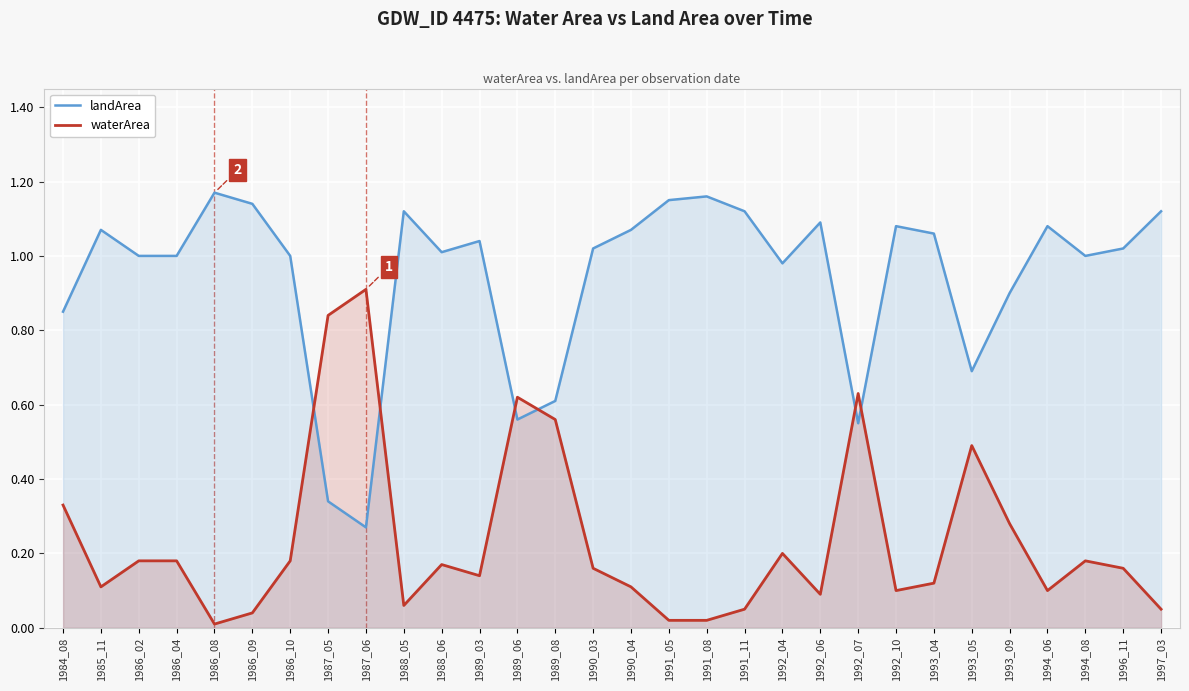

Rank the series by their average value, from lowest to highest.

waterArea, landArea